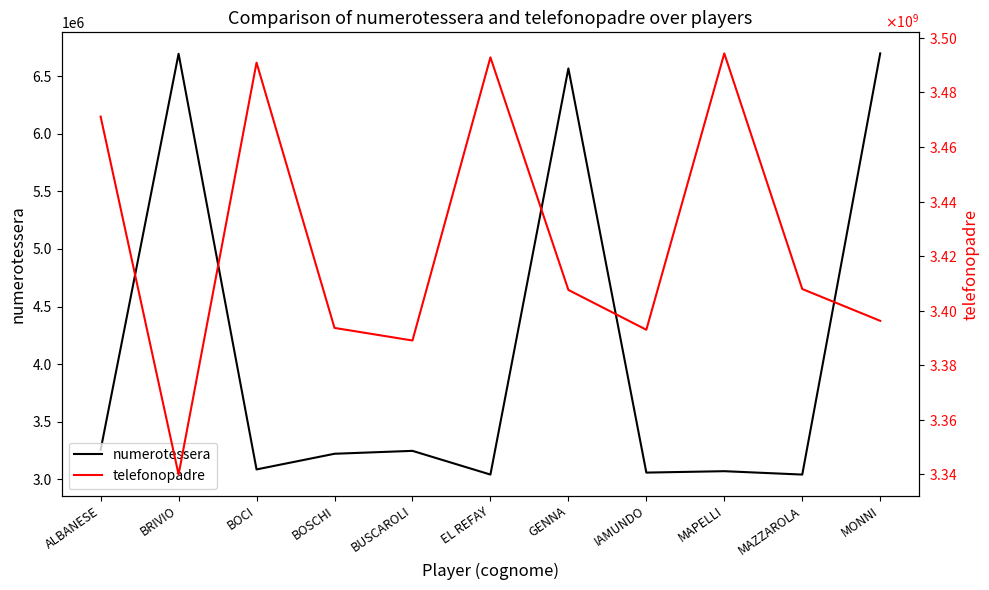

What is the difference between the highest and lowest values at BOSCHI?

3390491662